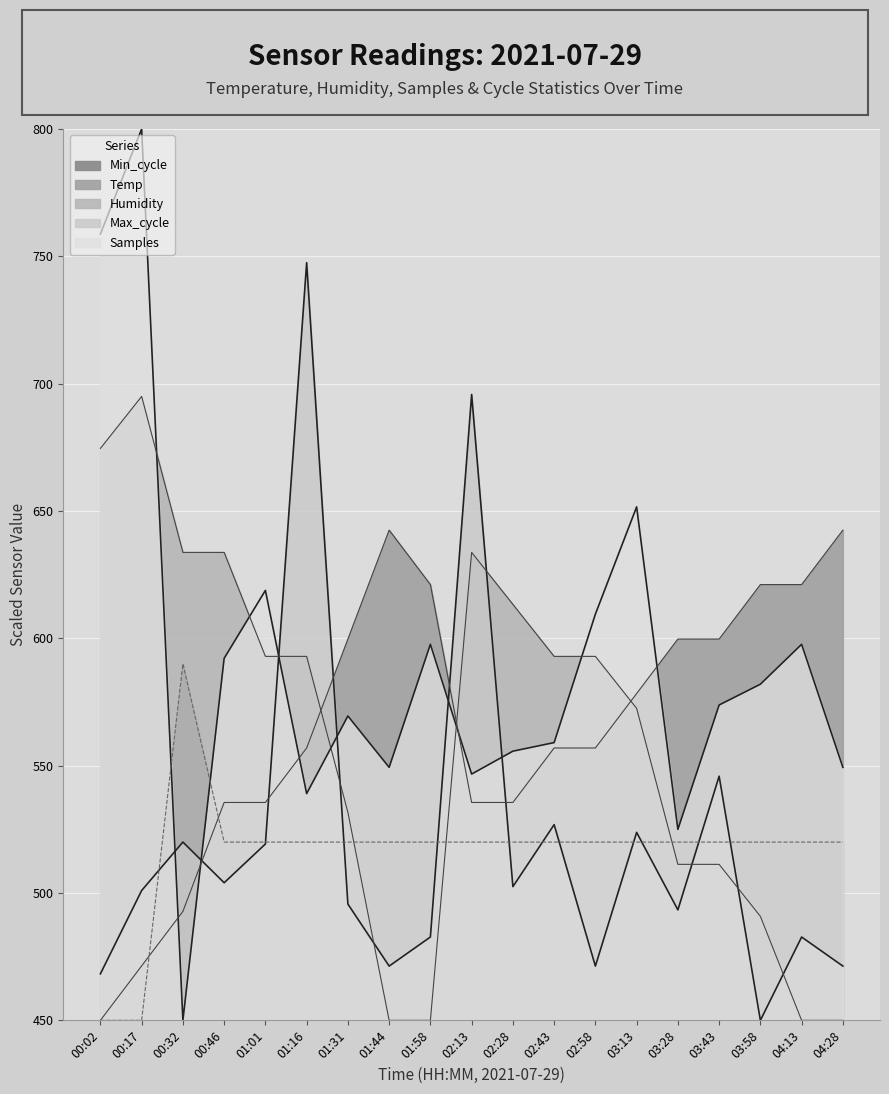

Which label corresponds to the largest value in the chart?

00:17